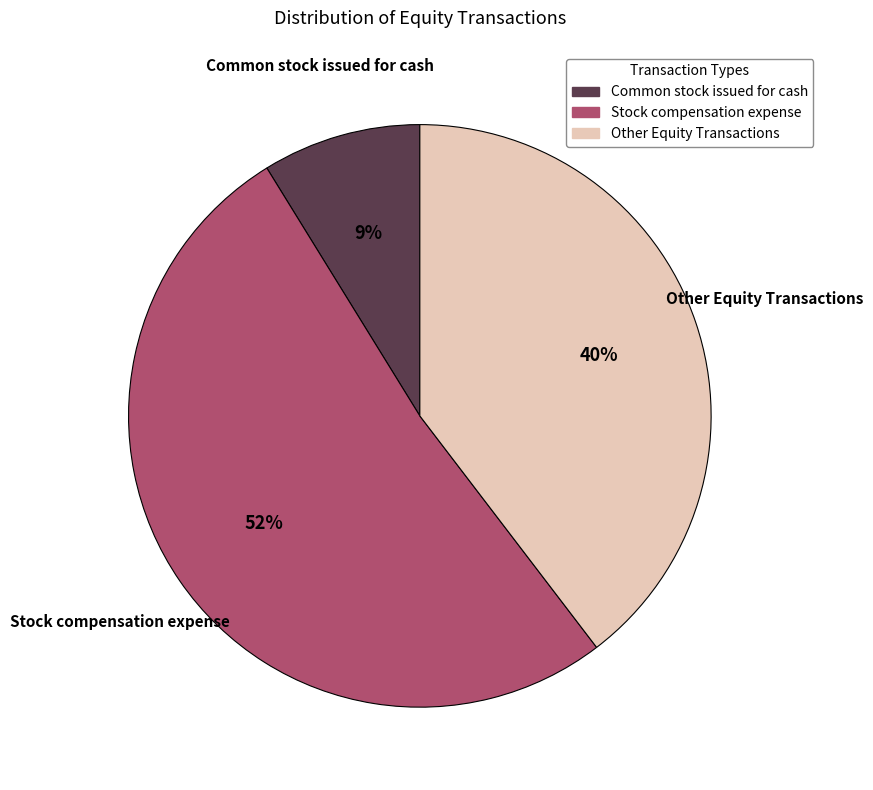

Does any single category account for the majority?

Yes